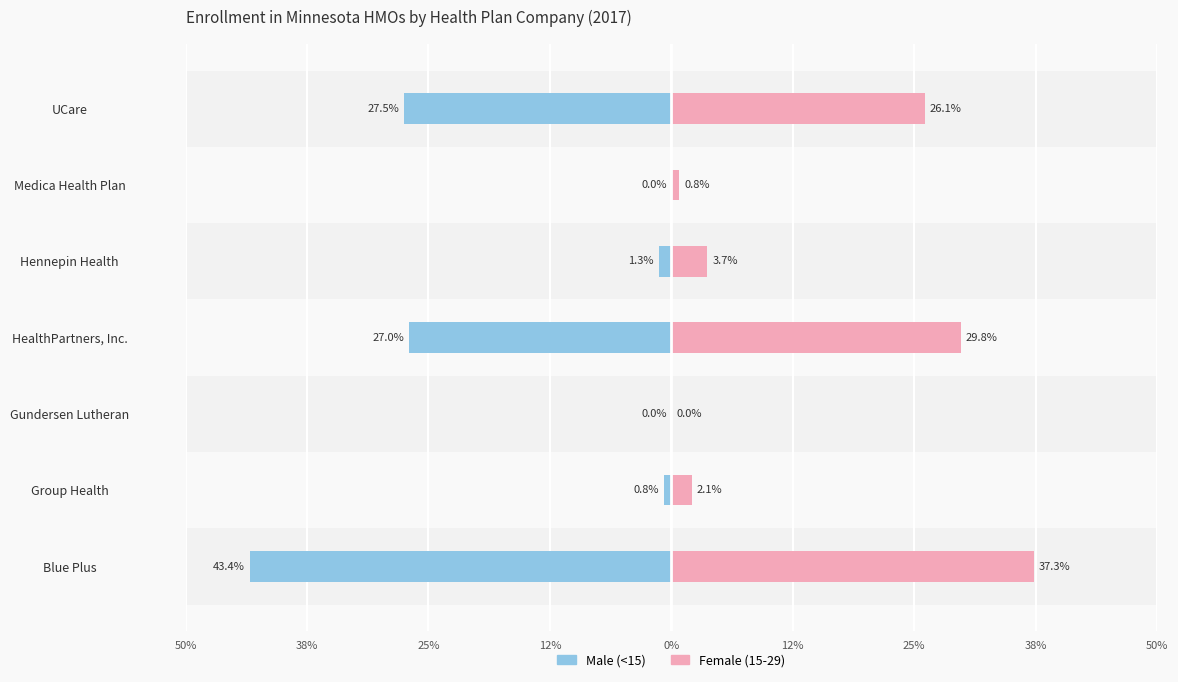

The value of Female at Medica Health Plan is 0.0. True or false?

True